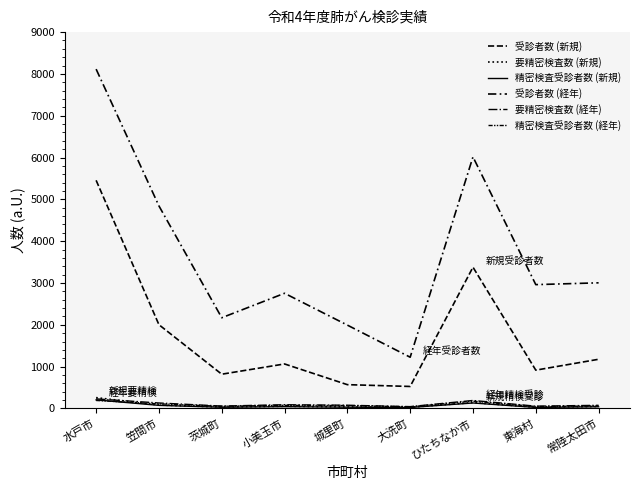

How many times do 精密検査受診者数 (新規) and 精密検査受診者数 (経年) cross each other?

1